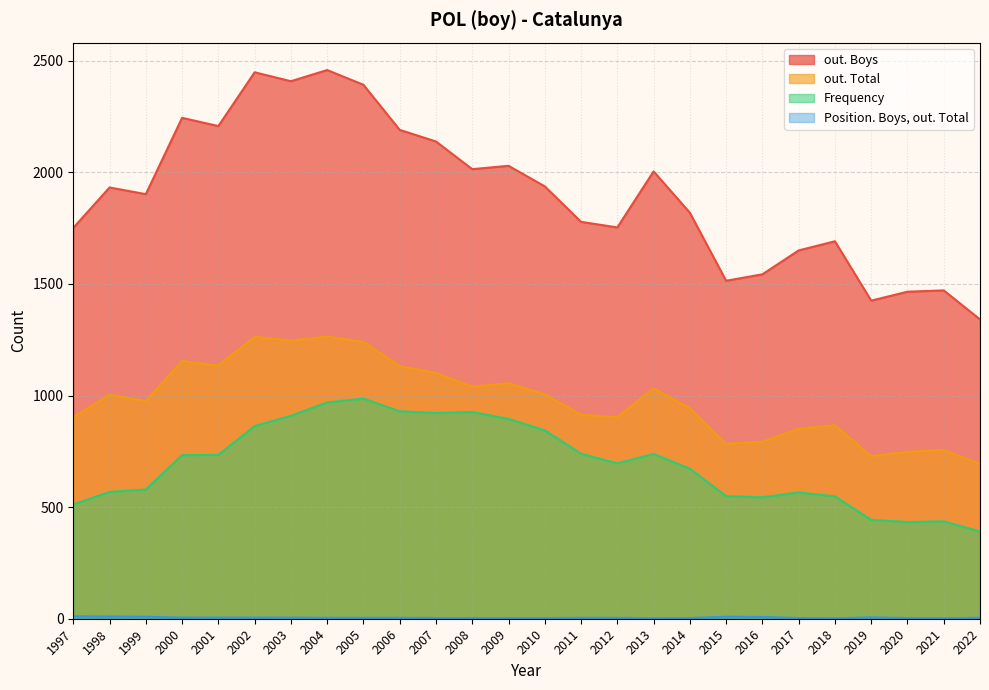

How many interior local peaks does the Frequency series have?

5